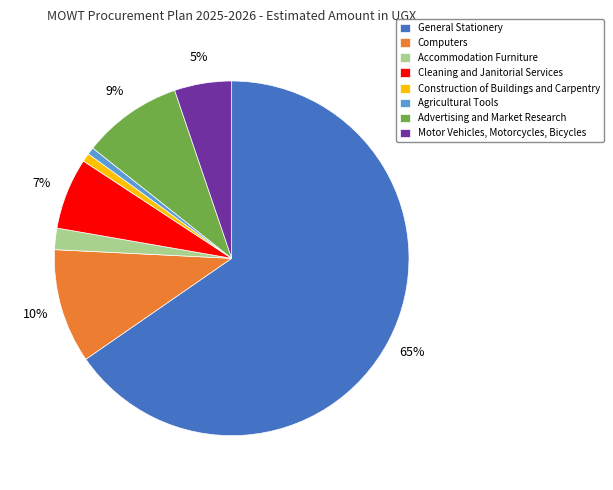

Is there a majority slice in this chart?

Yes